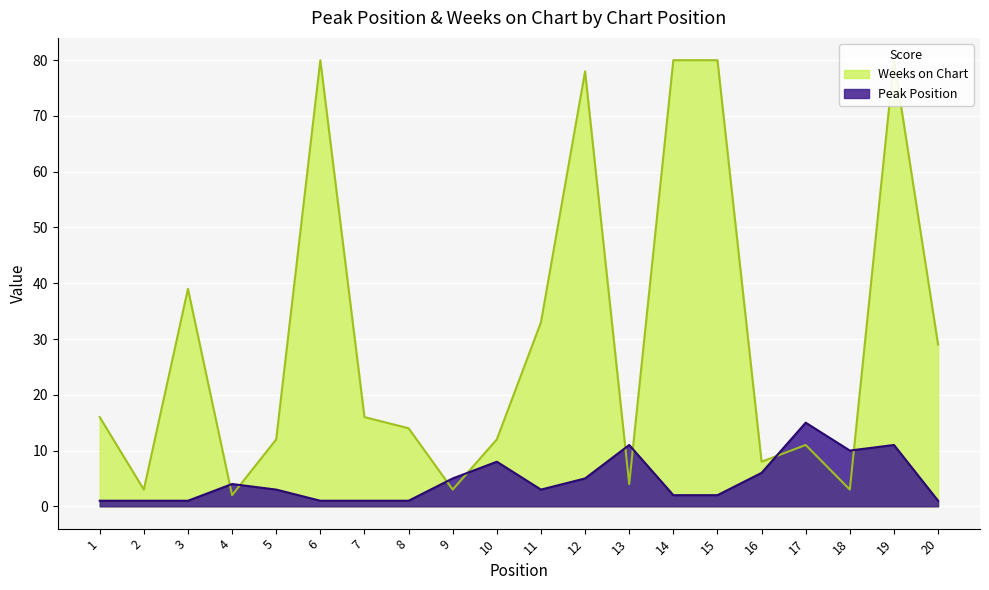

True or false: Peak Position and Weeks on Chart intersect in this chart.

True